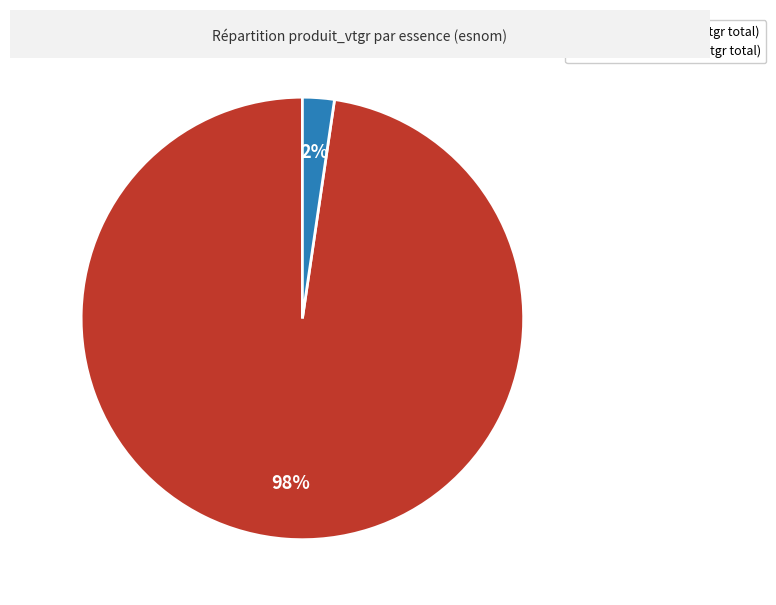

Is there a majority slice in this chart?

Yes